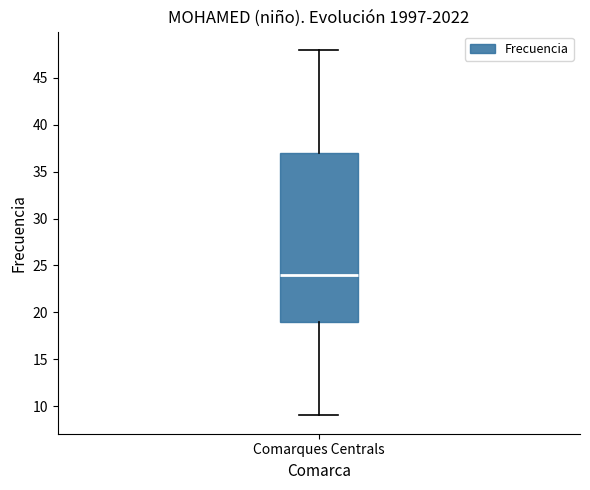

Read this box plot against the y-axis: the position of the median line, the range covered by the box, and the ends of both whiskers. The values are not printed on the chart, so give them approximately, as read against the axis.

median 24, box 19 to 37, whiskers 9 to 48